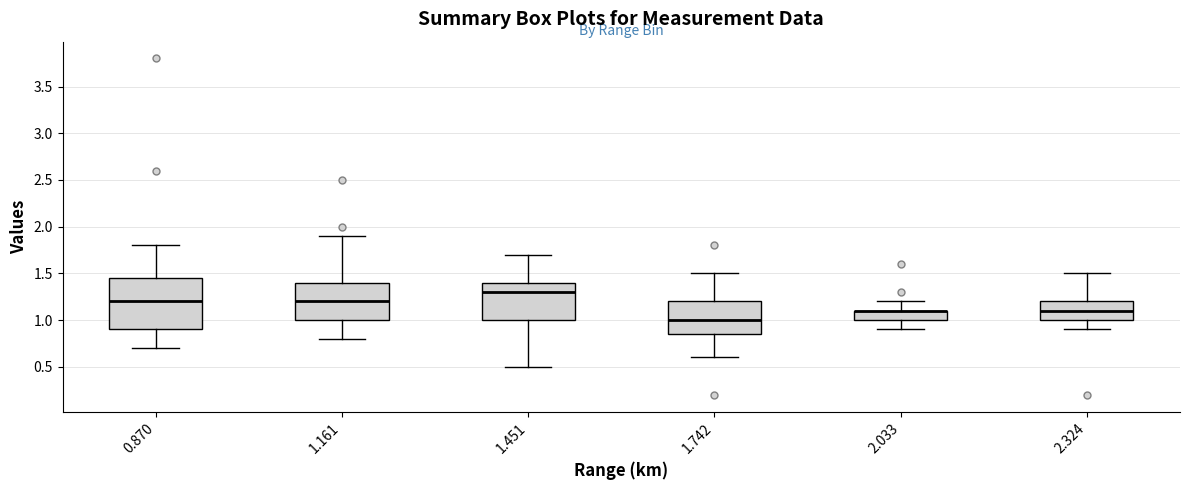

Reading left to right, transcribe this box plot: for each box, give where its median line is, the range the box spans, and where its two whiskers end, as read against the y-axis. The values are not printed on the chart, so give them approximately, as read against the axis.

0.870: median 1.20, box 0.90 to 1.45, whiskers 0.70 to 1.80
1.161: median 1.20, box 1.00 to 1.40, whiskers 0.80 to 1.90
1.451: median 1.30, box 1.00 to 1.40, whiskers 0.50 to 1.70
1.742: median 1.00, box 0.85 to 1.20, whiskers 0.60 to 1.50
2.033: median 1.10 (drawn on the box's upper edge), box 1.00 to 1.10, whiskers 0.90 to 1.20
2.324: median 1.10, box 1.00 to 1.20, whiskers 0.90 to 1.50